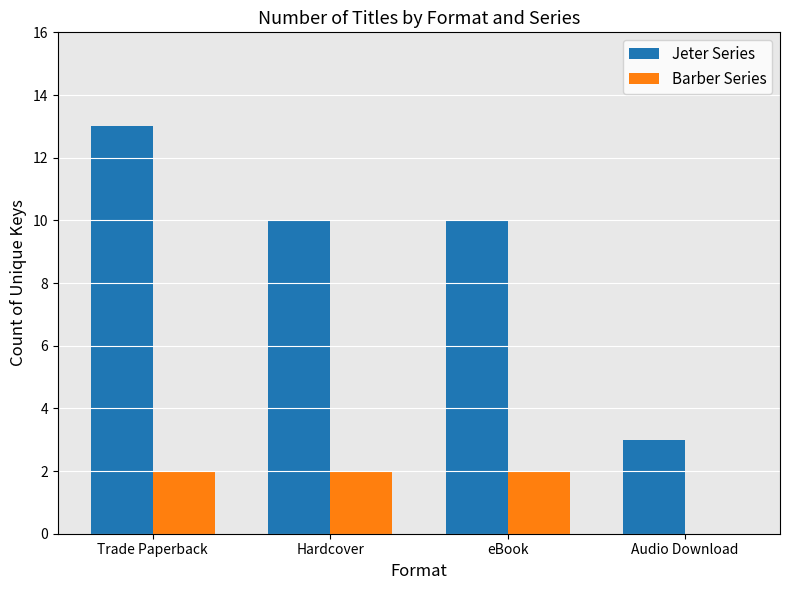

What value does the Jeter Series series have at Trade Paperback?

13